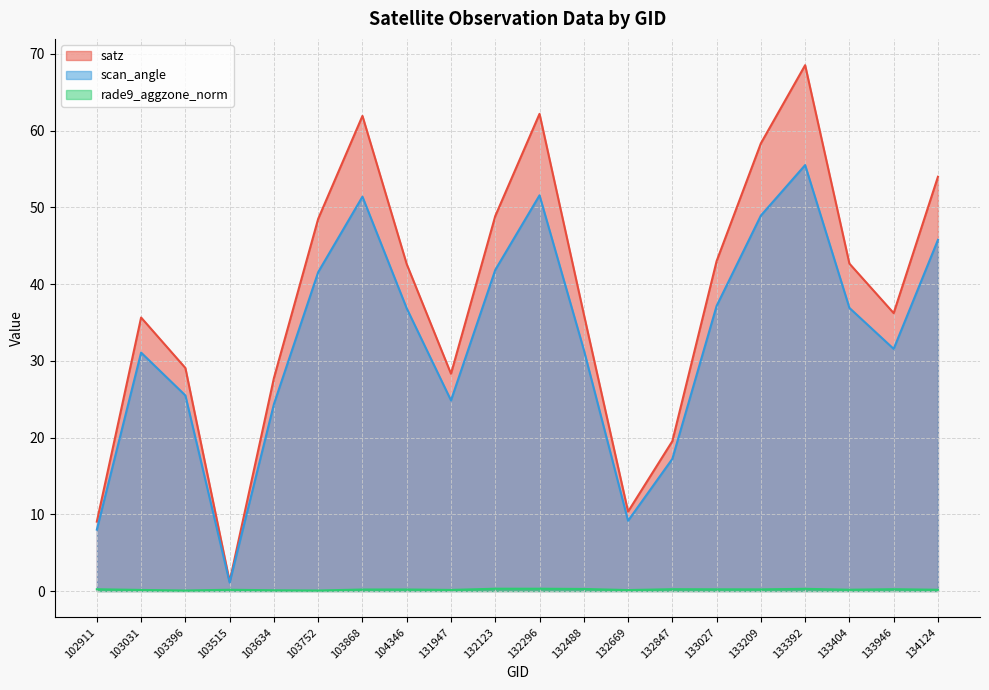

How many categories are shown in the chart?

20